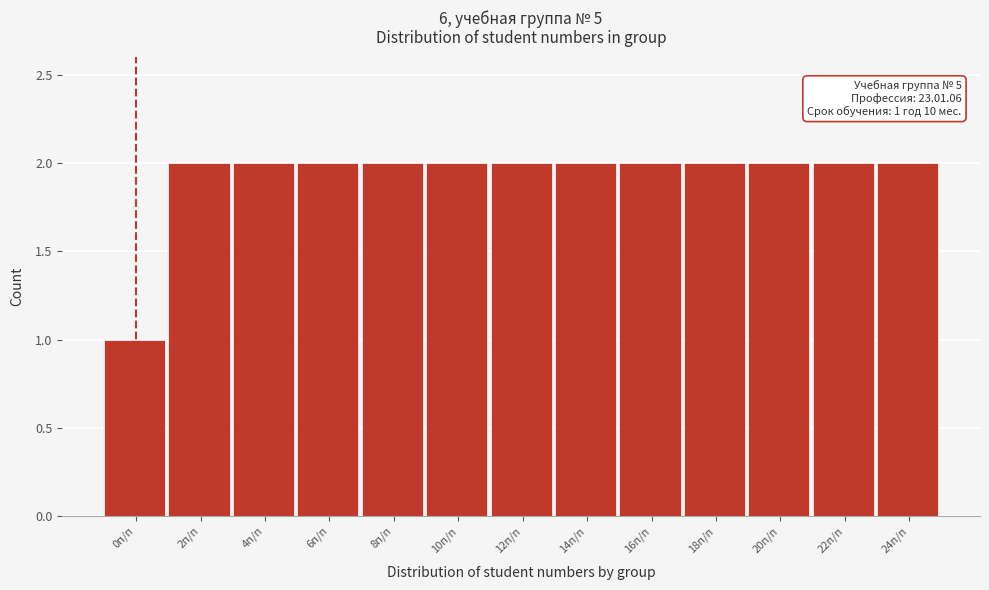

Reading left to right, list all the values displayed in this chart.

0п/п=1	2п/п=2	4п/п=2	6п/п=2	8п/п=2	10п/п=2	12п/п=2	14п/п=2	16п/п=2	18п/п=2	20п/п=2	22п/п=2	24п/п=2